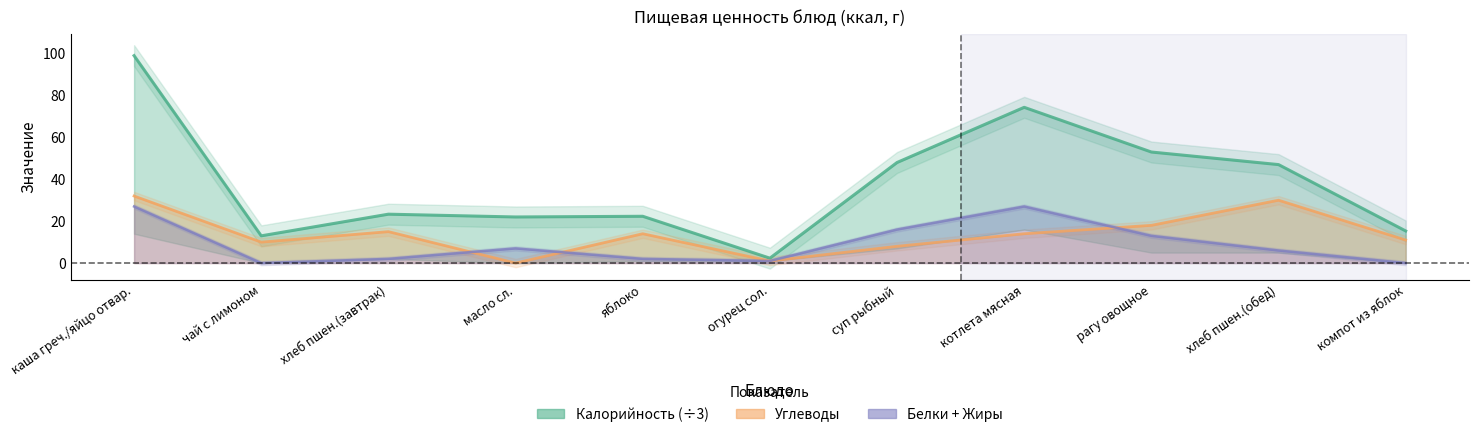

What is the label of the 9th point from the right?

хлеб пшен.(завтрак)